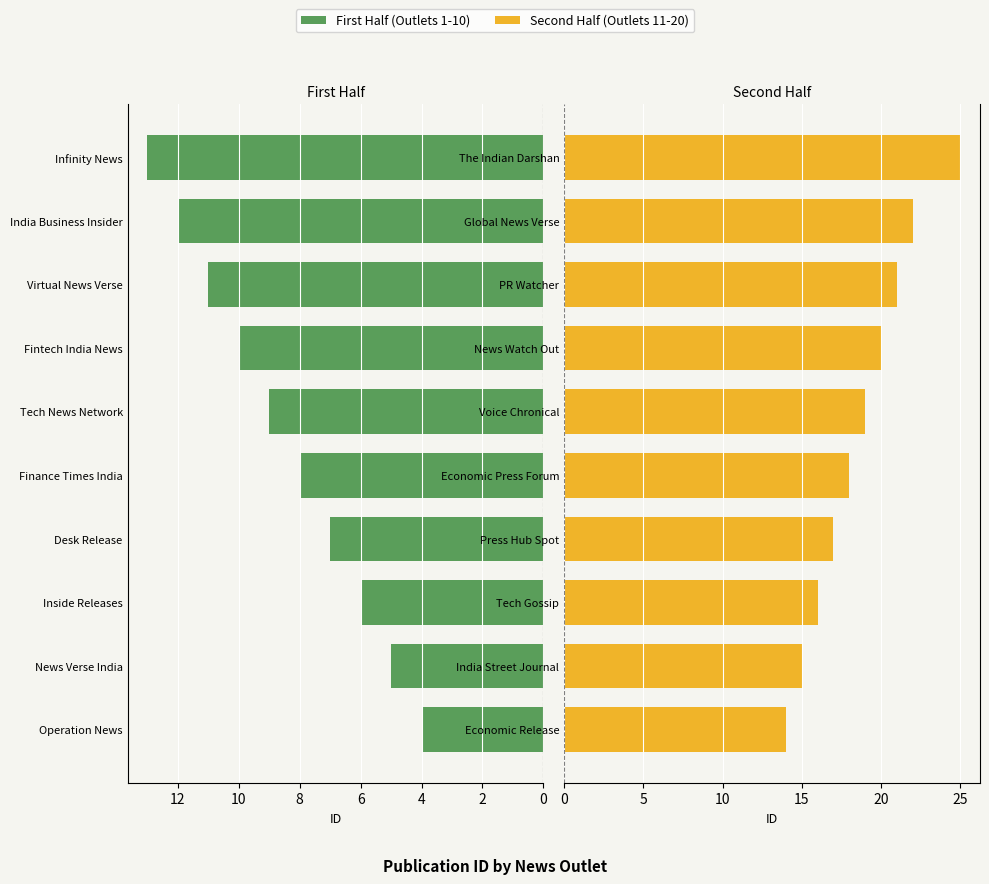

True or false: Right Group has a value of 6 at Tech Gossip.

False